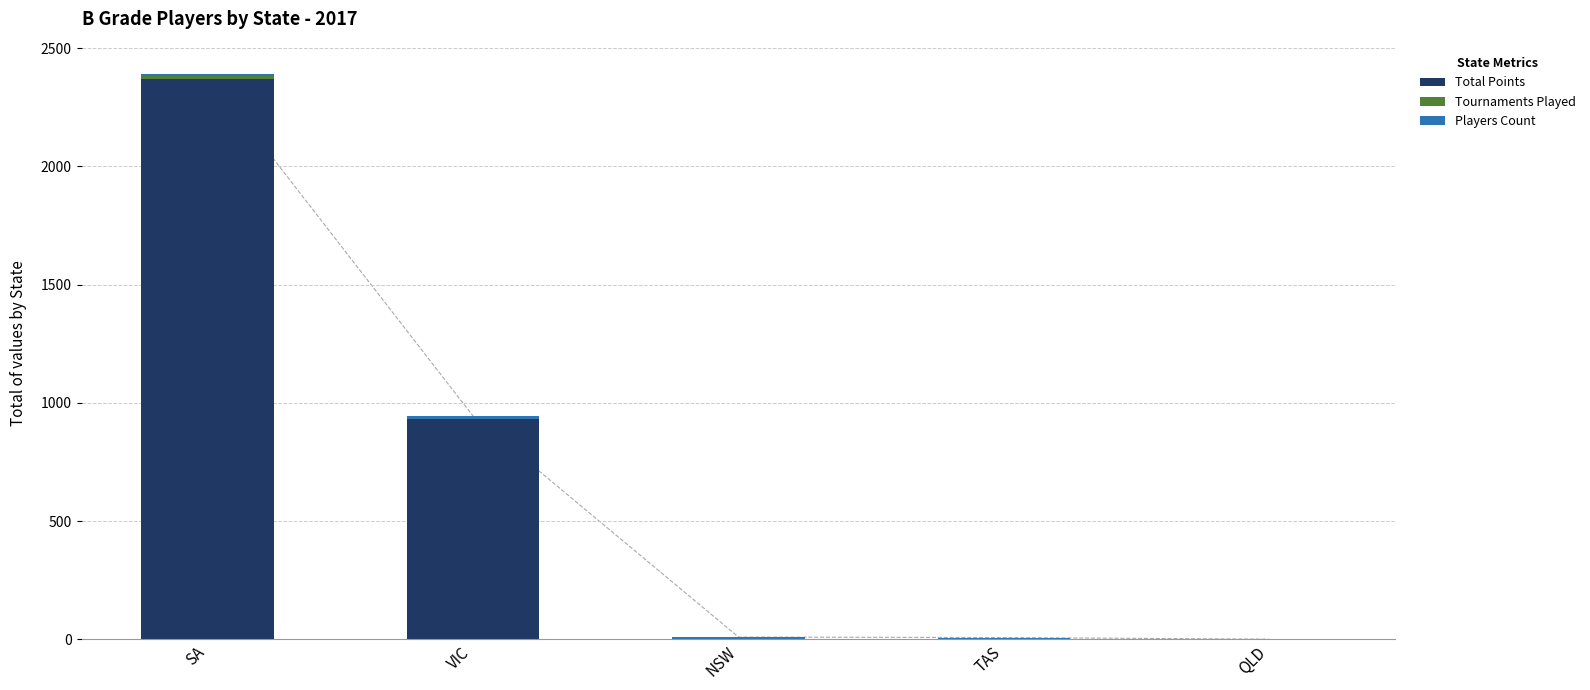

Reading right to left, extract all data points from this chart.

Total Points: QLD=0	TAS=0	NSW=0	VIC=930	SA=2370
Tournaments Played: QLD=0	TAS=0	NSW=0	VIC=4	SA=10
Players Count: QLD=1	TAS=8	NSW=10	VIC=10	SA=10